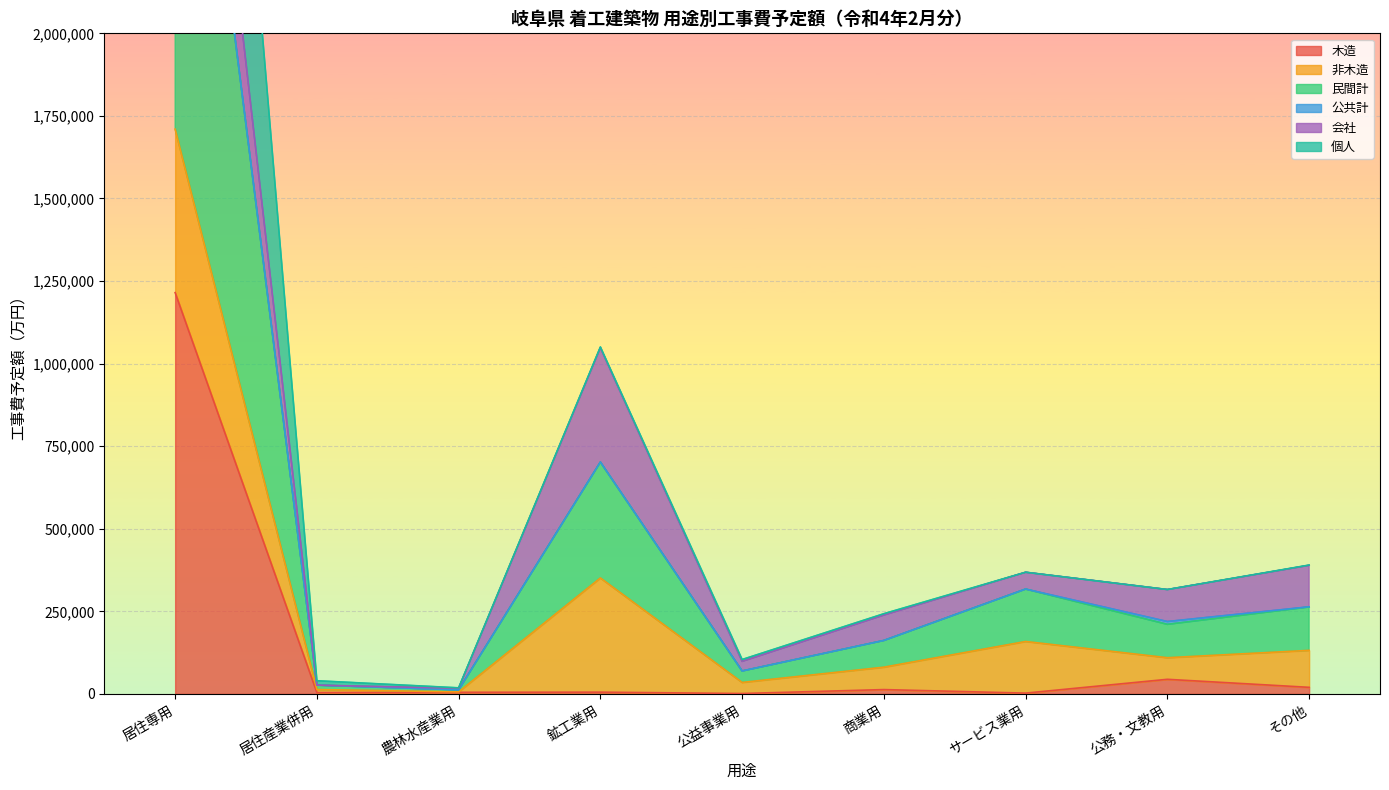

What position from the right is 公益事業用?

5